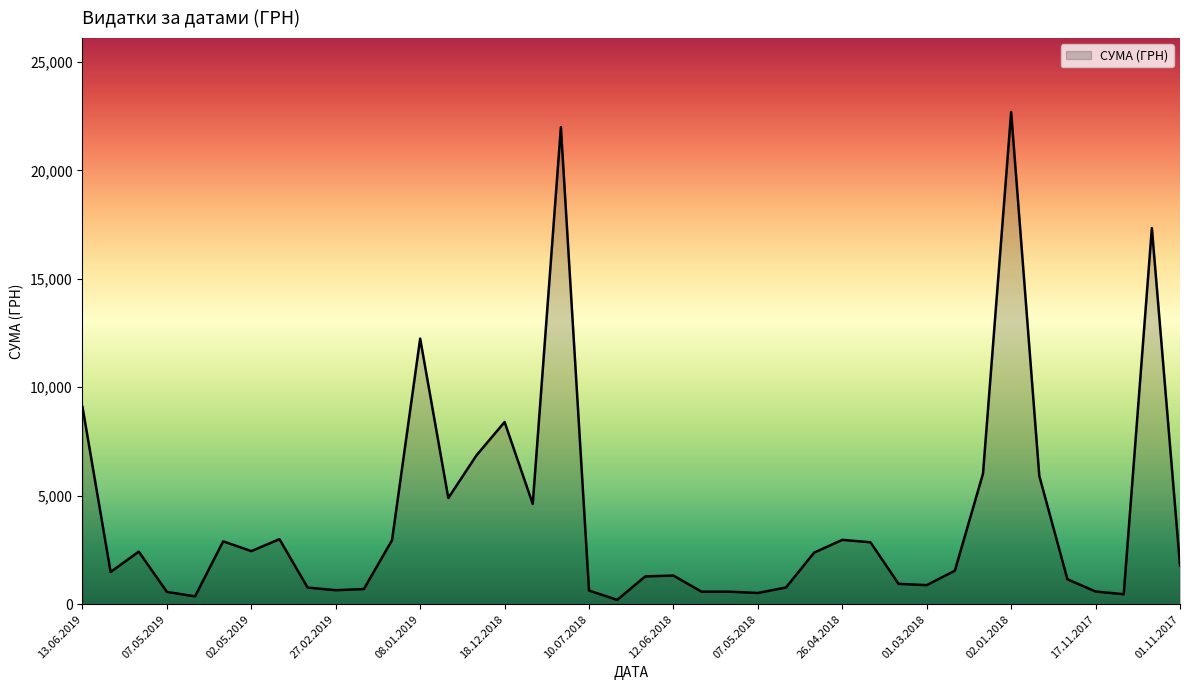

What is the maximum value shown in the chart?

22688.3